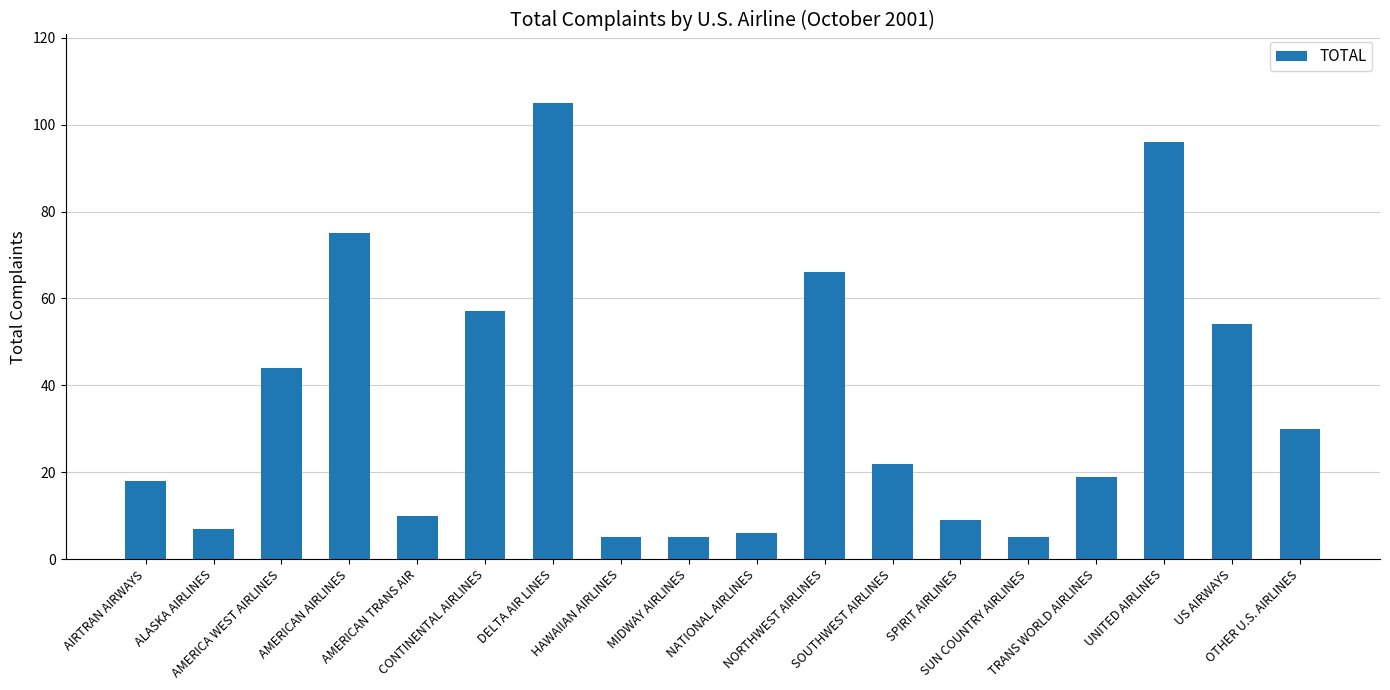

Which label corresponds to the largest value in the chart?

DELTA AIR LINES